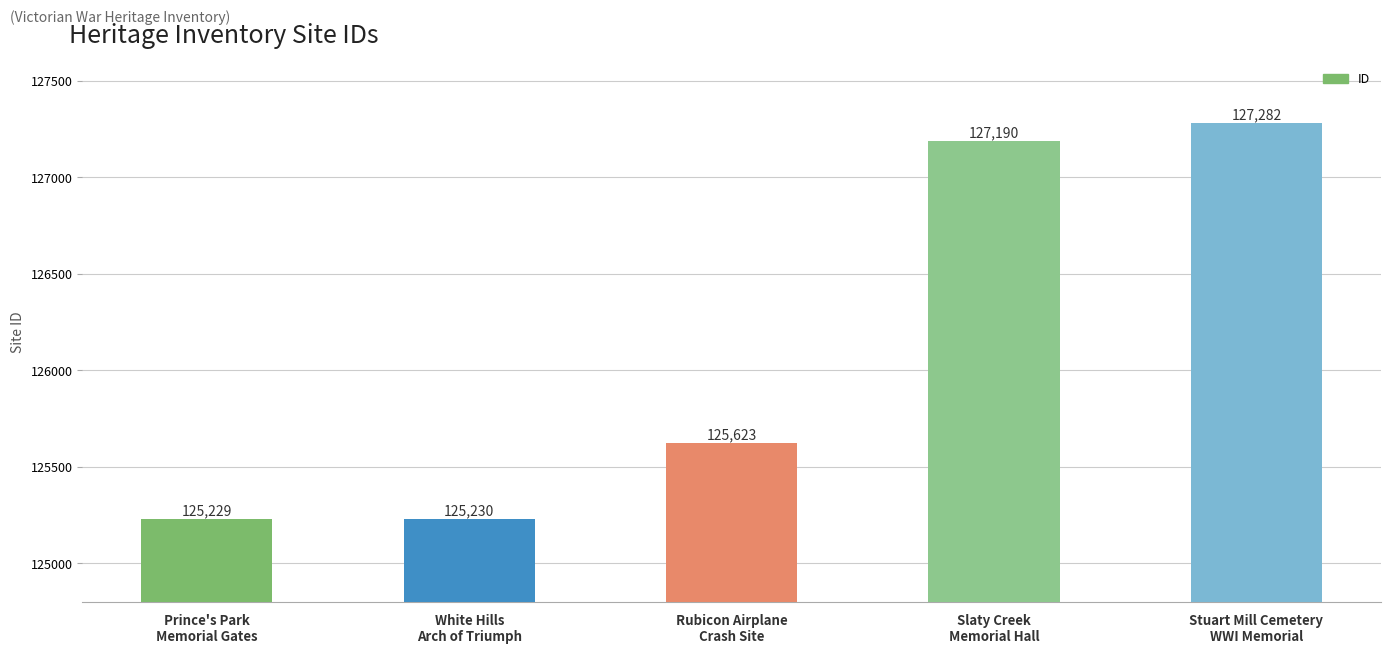

Rank the categories by value from lowest to highest.

Prince's Park
Memorial Gates, White Hills
Arch of Triumph, Rubicon Airplane
Crash Site, Slaty Creek
Memorial Hall, Stuart Mill Cemetery
WWI Memorial